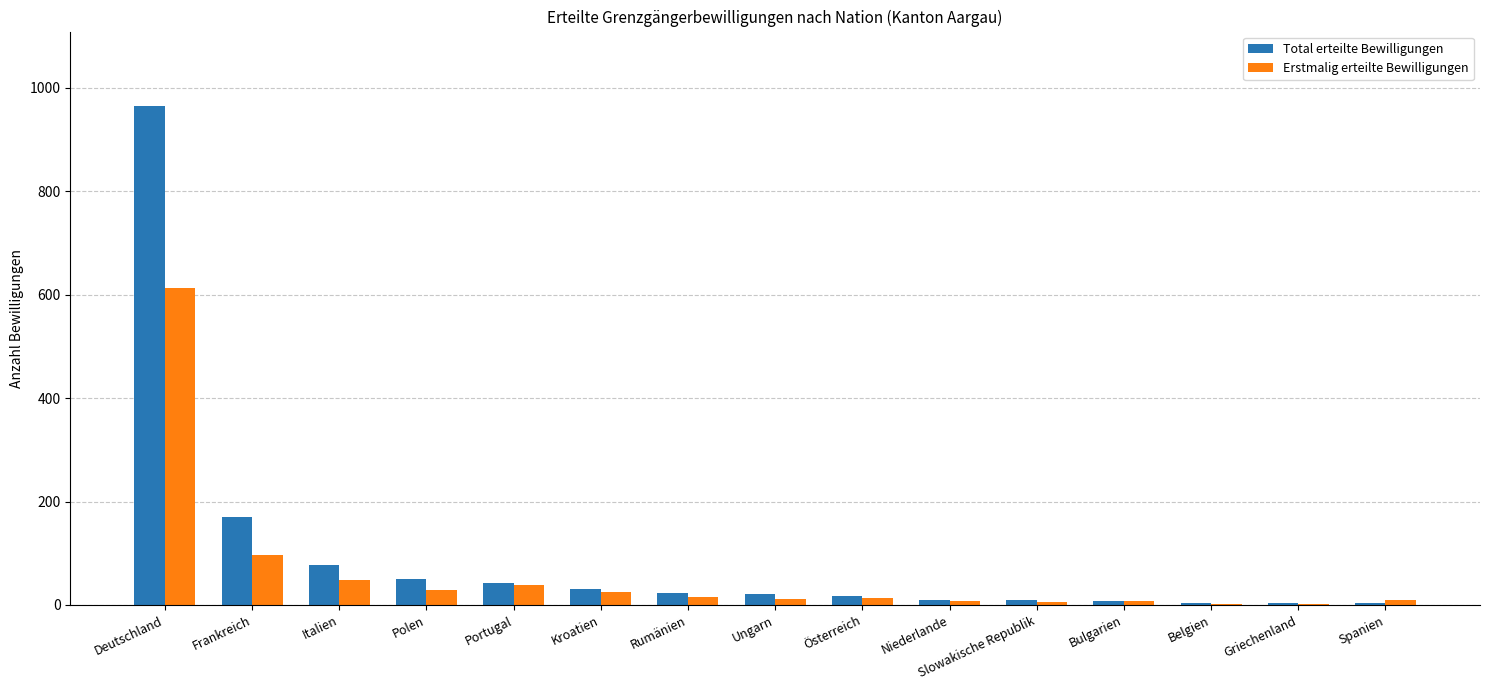

Which series has the largest total across all categories?

Total erteilte Bewilligungen